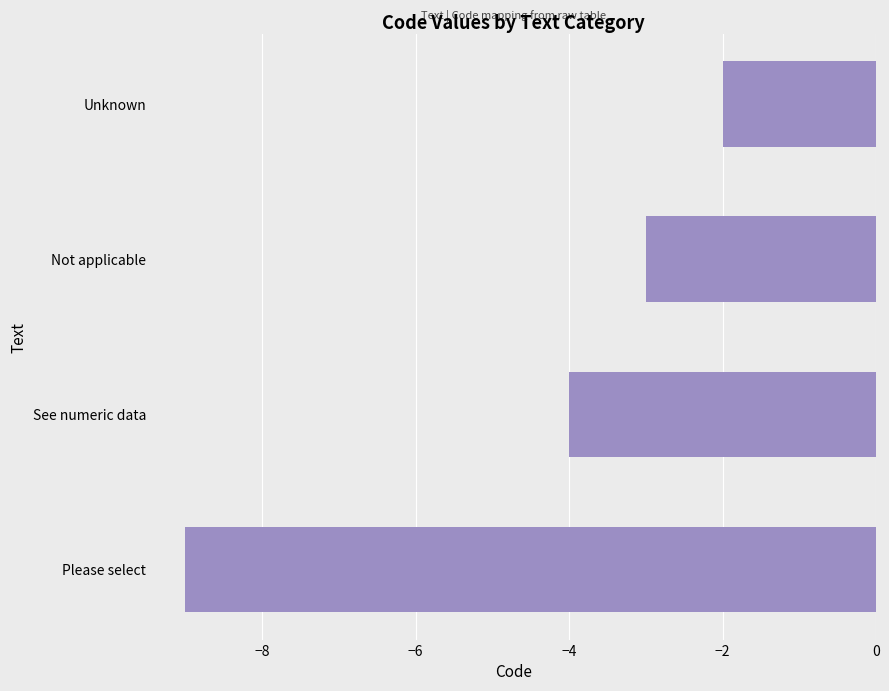

Reading bottom to top, extract all data points from this chart.

-9	-4	-3	-2